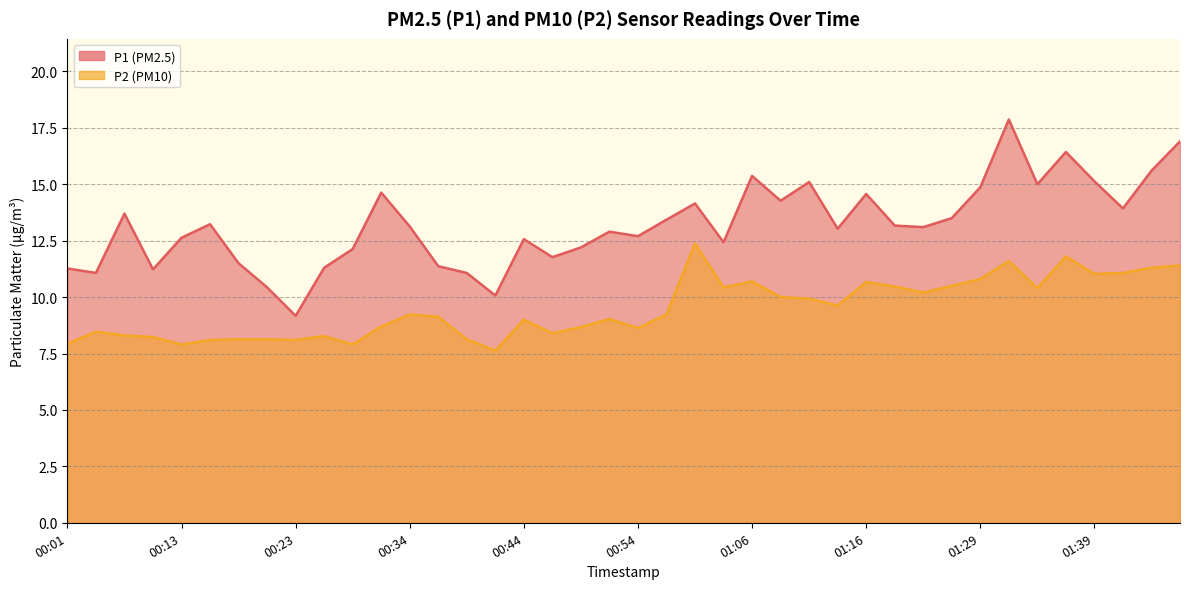

Reading left to right, list all the values displayed in this chart.

P1: 00:01=11.3	00:03=11.1	00:09=13.7	00:11=11.2	00:13=12.6	00:16=13.2	00:18=11.5	00:21=10.4	00:23=9.2	00:26=11.3	00:28=12.1	00:30=14.6	00:34=13.1	00:37=11.4	00:39=11.1	00:42=10.1	00:44=12.6	00:47=11.8	00:49=12.2	00:52=12.9	00:54=12.7	00:57=13.4	01:02=14.2	01:04=12.4	01:06=15.4	01:09=14.3	01:11=15.1	01:14=13.0	01:16=14.6	01:19=13.2	01:21=13.1	01:23=13.5	01:29=14.9	01:31=17.9	01:34=15.0	01:36=16.4	01:39=15.1	01:41=13.9	01:43=15.6	01:46=16.9
P2: 00:01=7.9	00:03=8.5	00:09=8.3	00:11=8.2	00:13=7.9	00:16=8.1	00:18=8.1	00:21=8.1	00:23=8.1	00:26=8.3	00:28=7.9	00:30=8.7	00:34=9.2	00:37=9.1	00:39=8.1	00:42=7.6	00:44=9.0	00:47=8.4	00:49=8.7	00:52=9.0	00:54=8.6	00:57=9.2	01:02=12.4	01:04=10.4	01:06=10.7	01:09=10.0	01:11=9.9	01:14=9.6	01:16=10.7	01:19=10.5	01:21=10.2	01:23=10.5	01:29=10.8	01:31=11.6	01:34=10.4	01:36=11.8	01:39=11.0	01:41=11.1	01:43=11.3	01:46=11.4